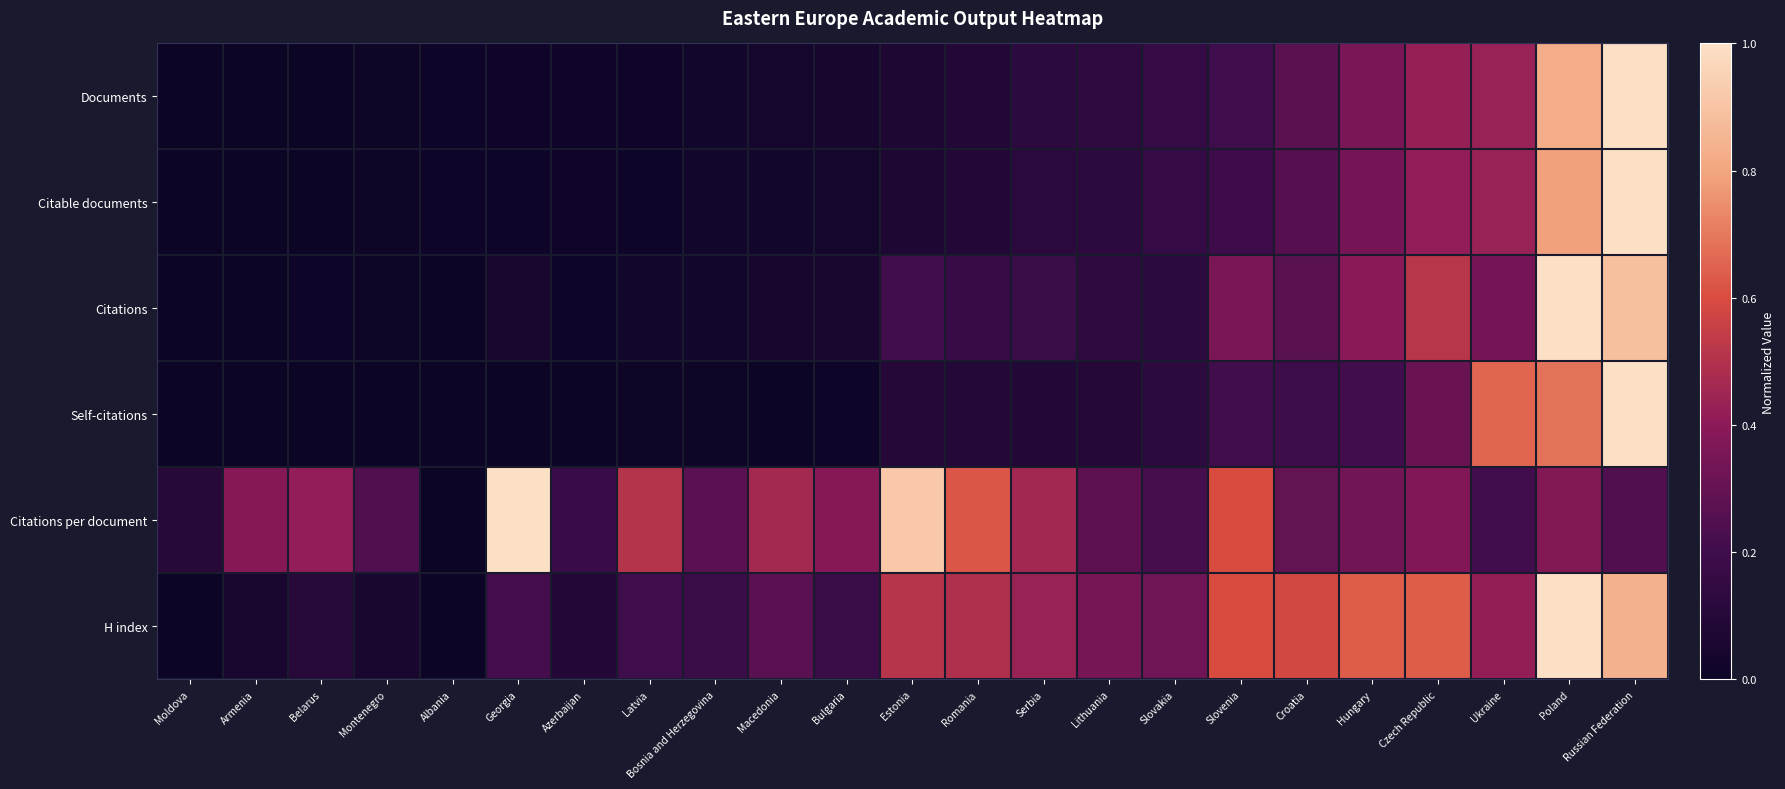

Rank the series at Latvia from lowest to highest value.

Self-citations, Citable documents, Documents, Citations, H index, Citations per document